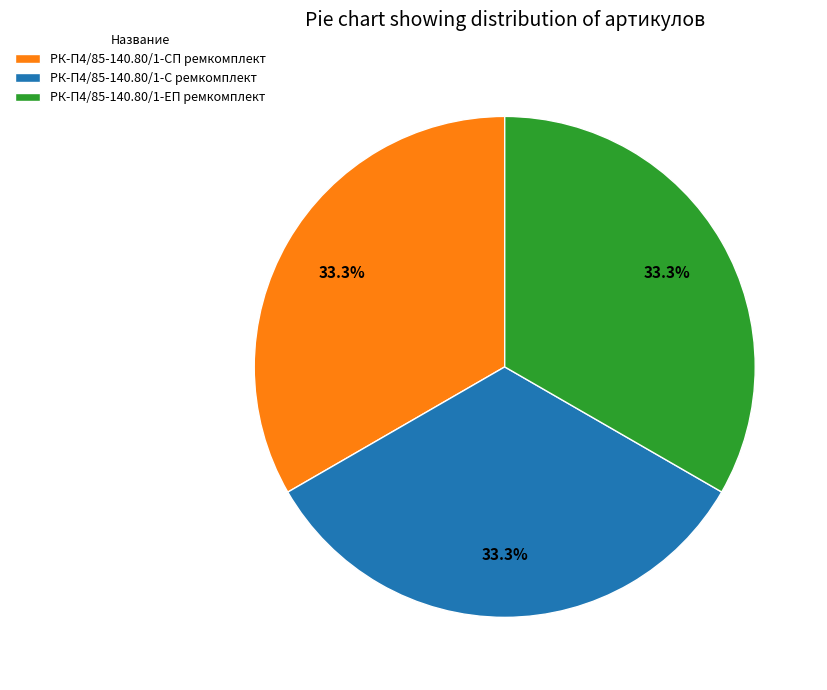

Is the sum of РК-П4/85-140.80/1-СП ремкомплект and РК-П4/85-140.80/1-С ремкомплект greater than half?

Yes